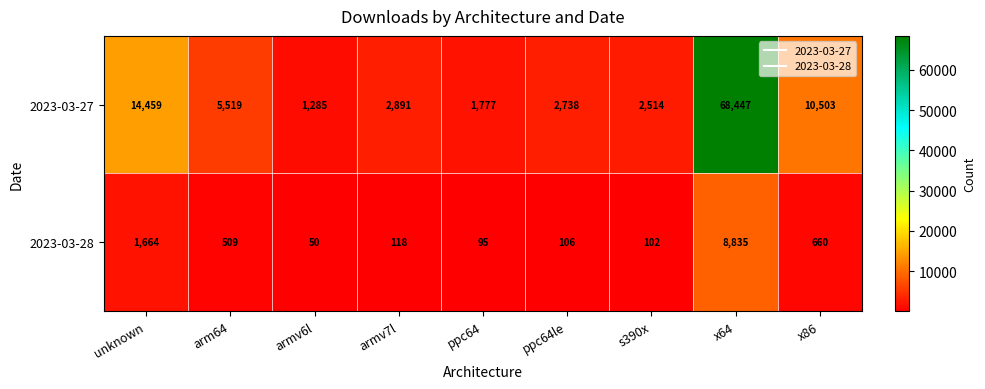

True or false: 2023-03-27 has a value of 5519 at arm64.

True